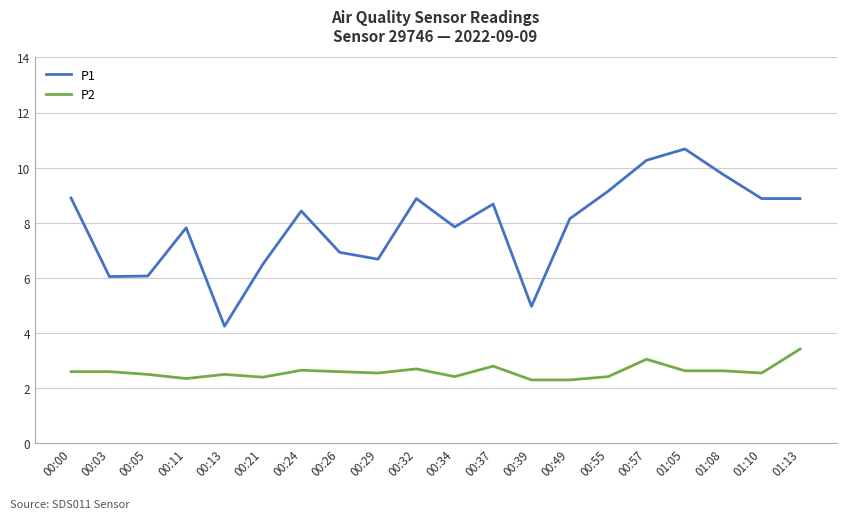

Which series changed the most between 00:26 and 00:55?

P1